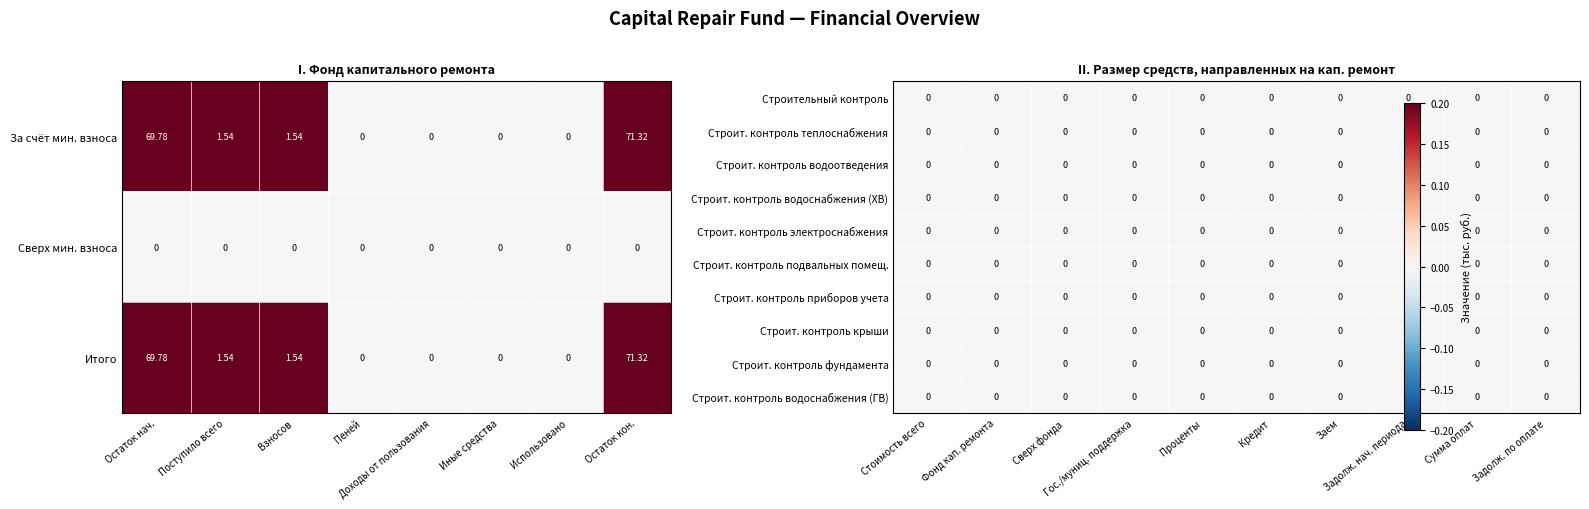

At which label does За счёт мин. взноса first exceed 1?

Остаток нач.